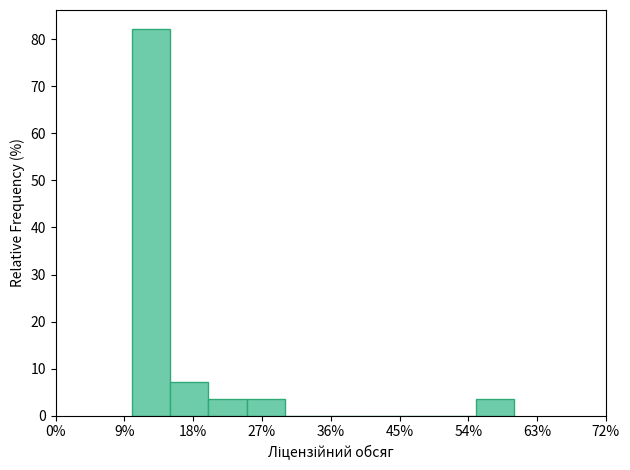

Which range on the x-axis has the tallest bar?

10 to 15